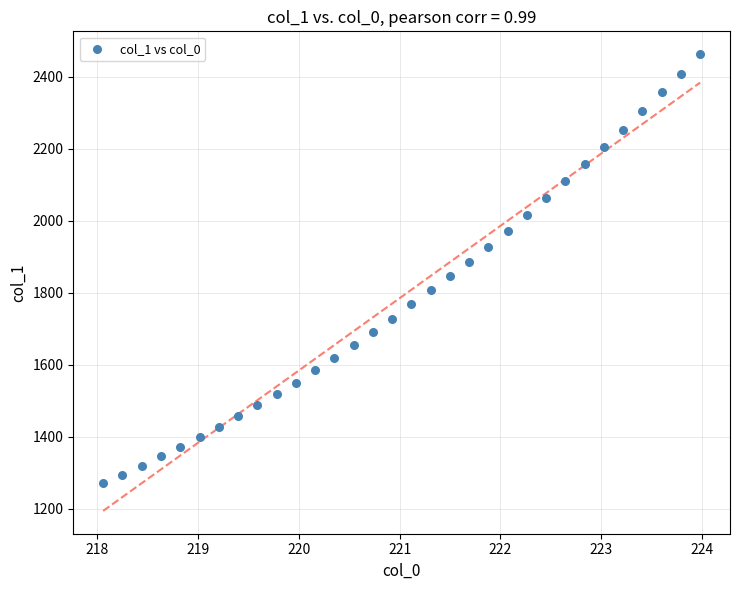

What is the range of X values (max minus min)?

5.9